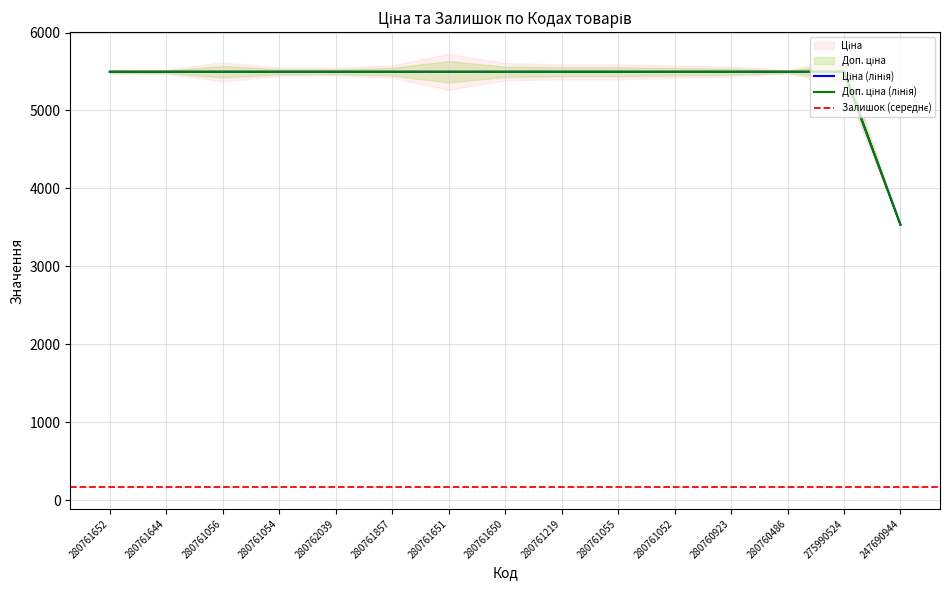

What position from the right is 247690944?

1